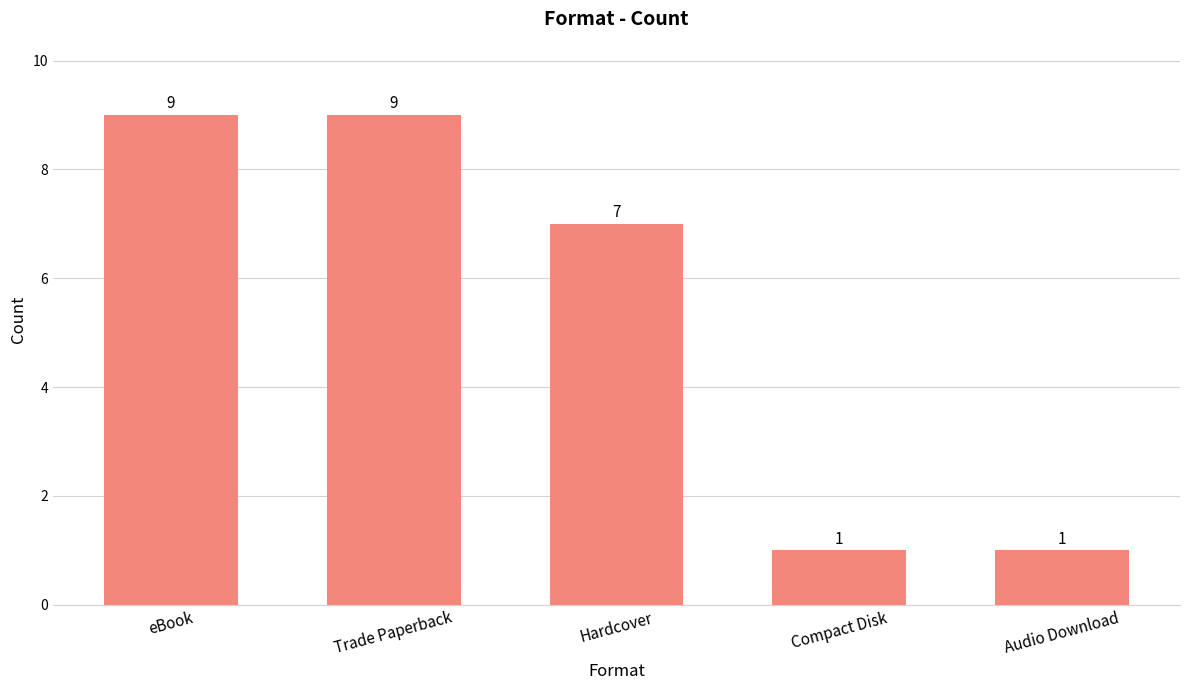

What is the value of the 2nd bar from the left?

9